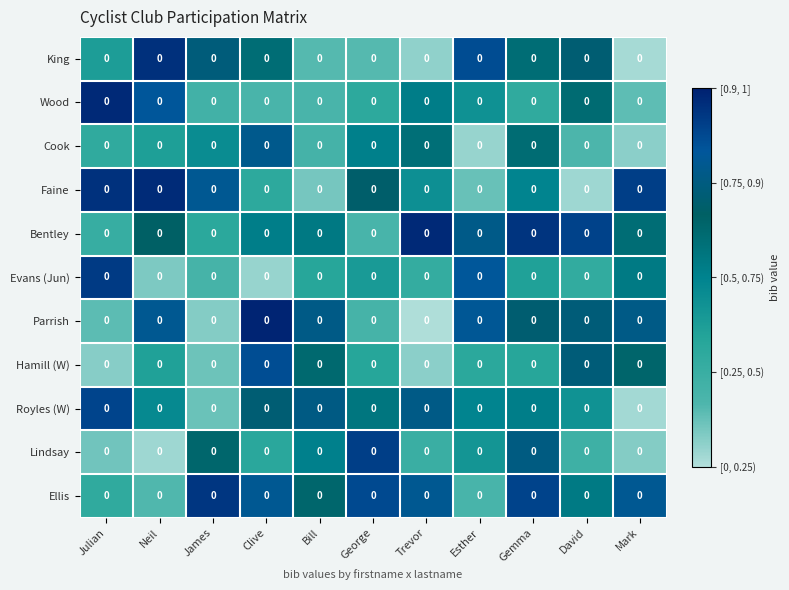

The King series shows 1.2 at Esther. True or false?

False